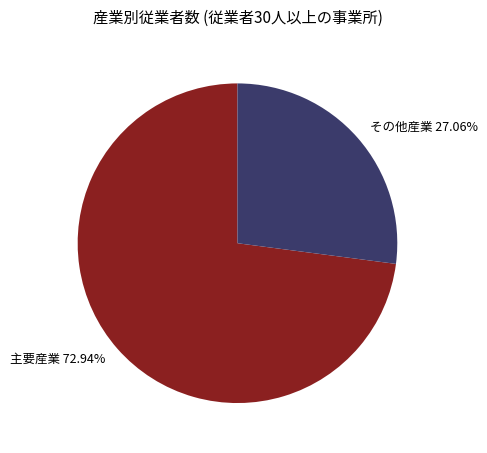

Which has a higher value, 主要産業 72.94% or その他産業 27.06%?

主要産業 72.94%